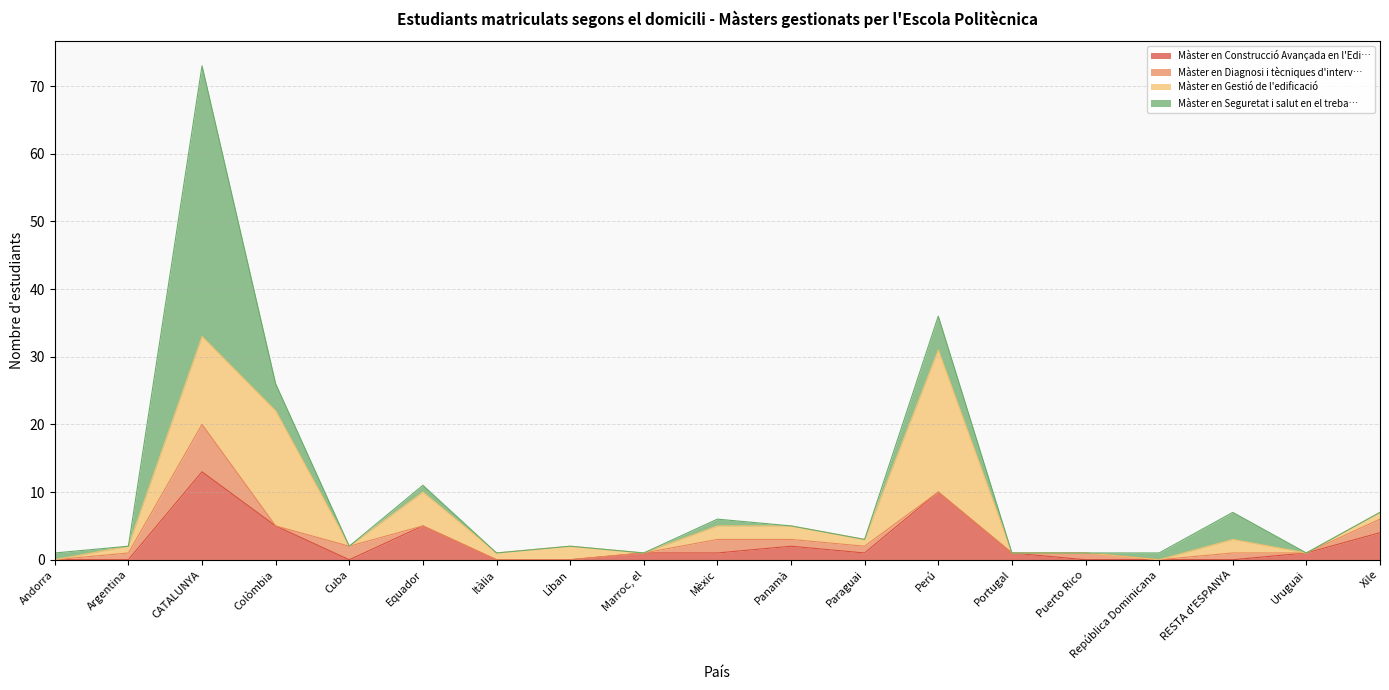

Which series has the largest range (max minus min)?

Màster en Seguretat i salut en el treba…